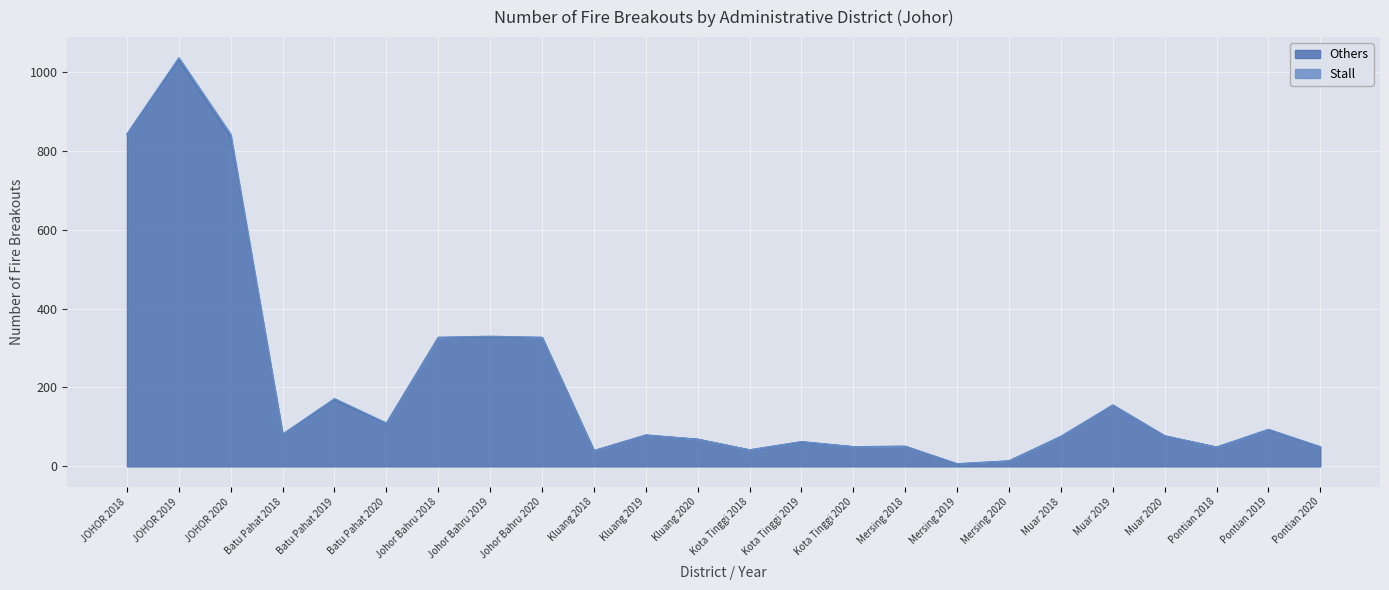

What is the value of the 17th point from the left?

6